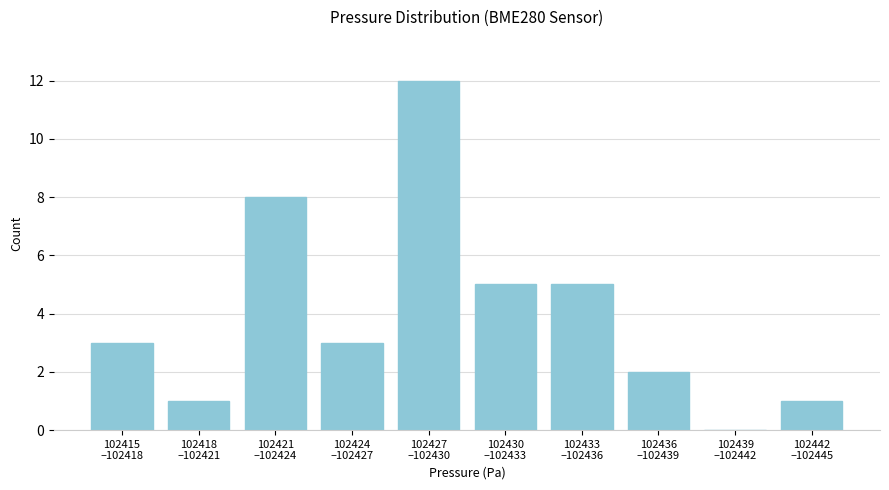

What is the maximum value shown in the chart?

12